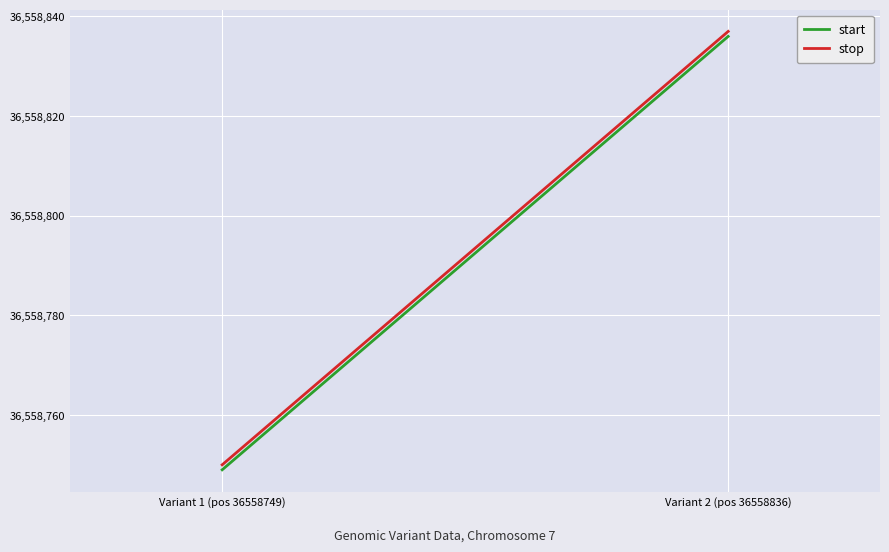

What is the label of the 1st point from the right?

Variant 2 (pos 36558836)